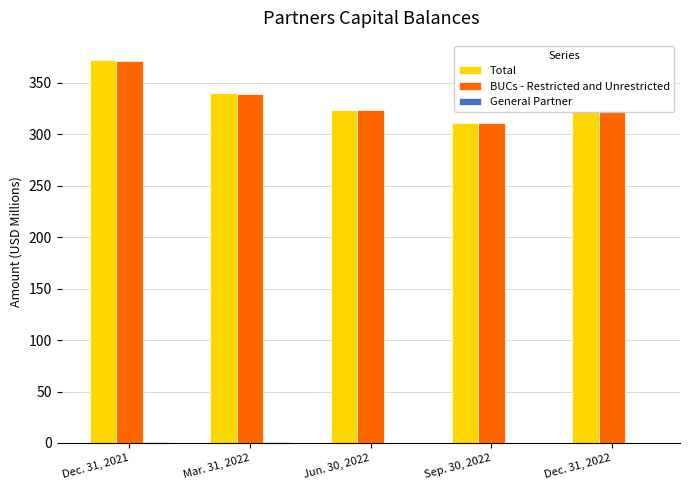

What is the highest value of the Total series?

372.4